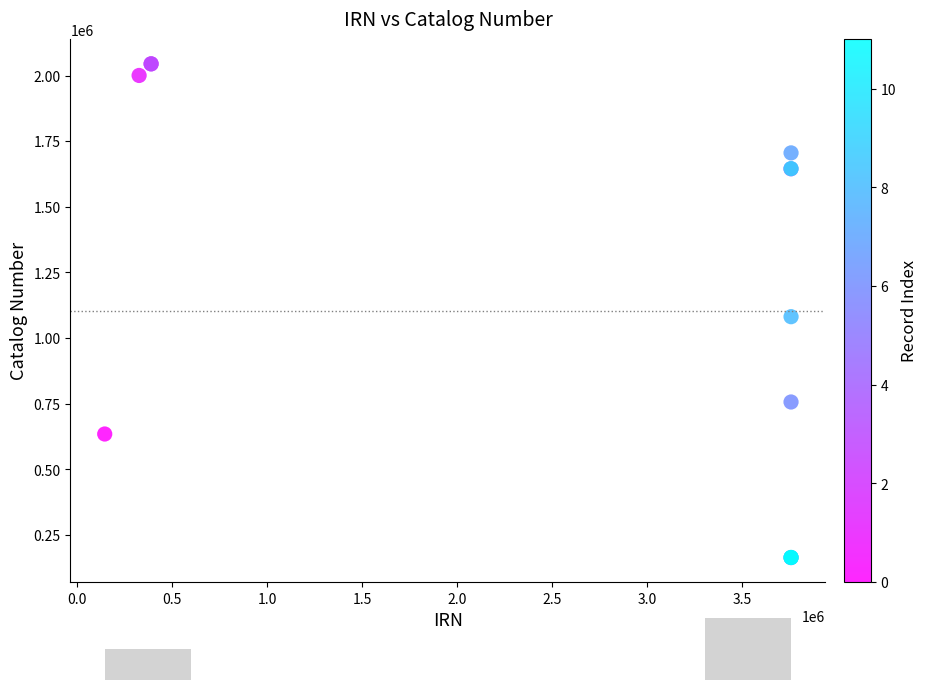

What Y value in the scatter plot is closest to 1104237?

1081416